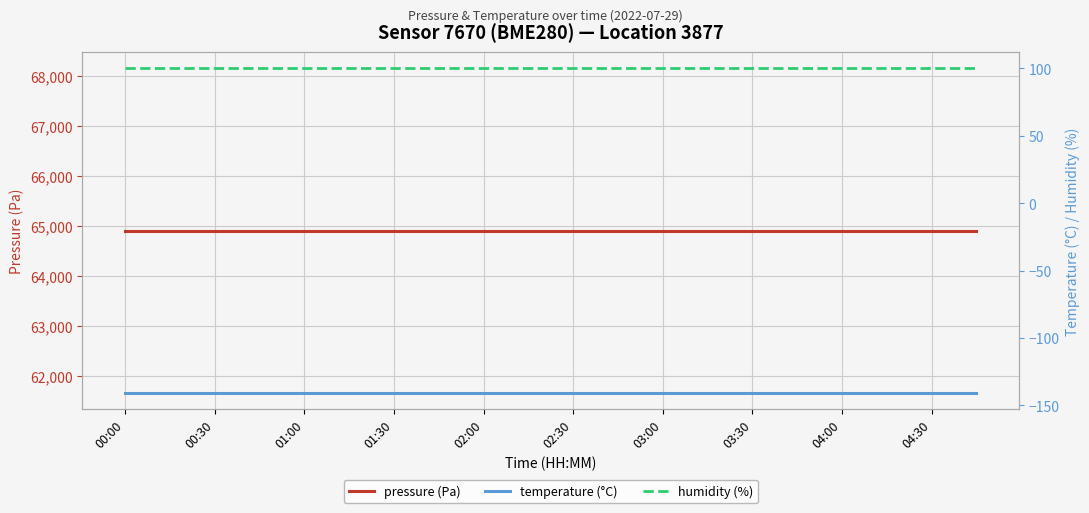

True or false: pressure (Pa) and temperature (°C) cross at least once.

False